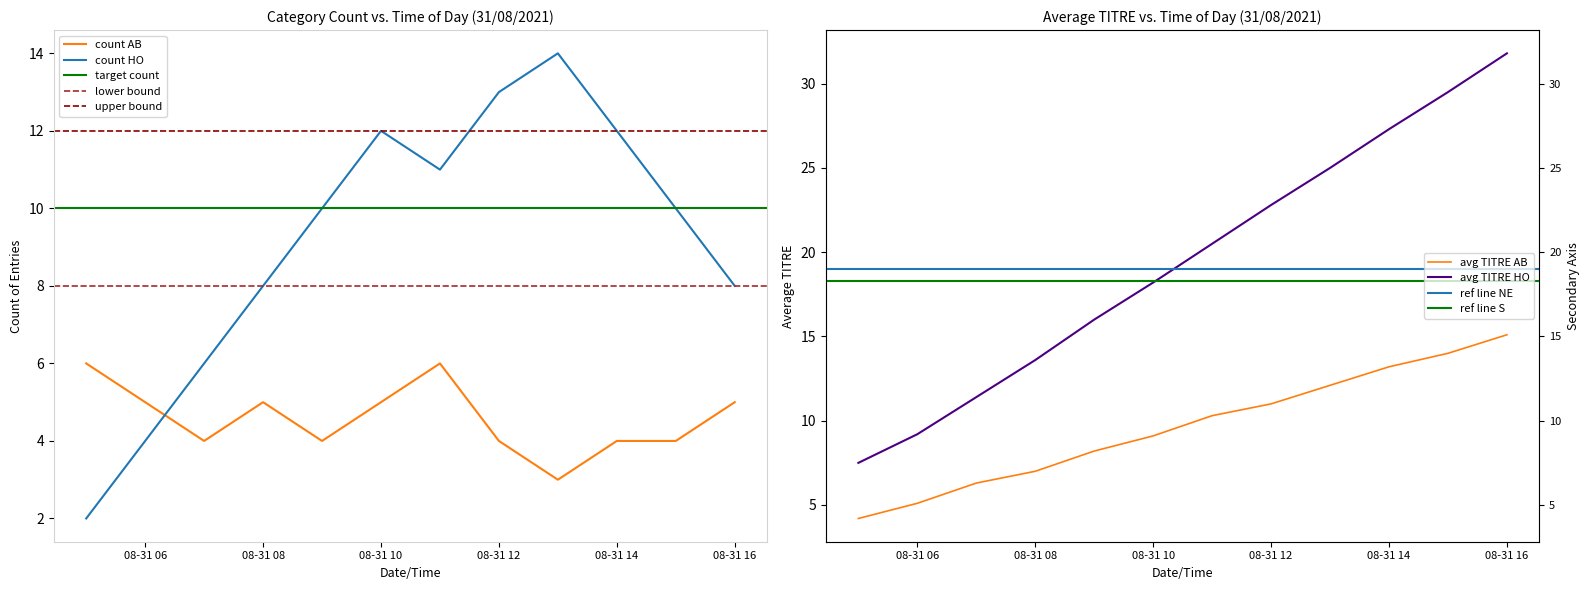

True or false: count AB has a value of 1 at 08-31 14.

False